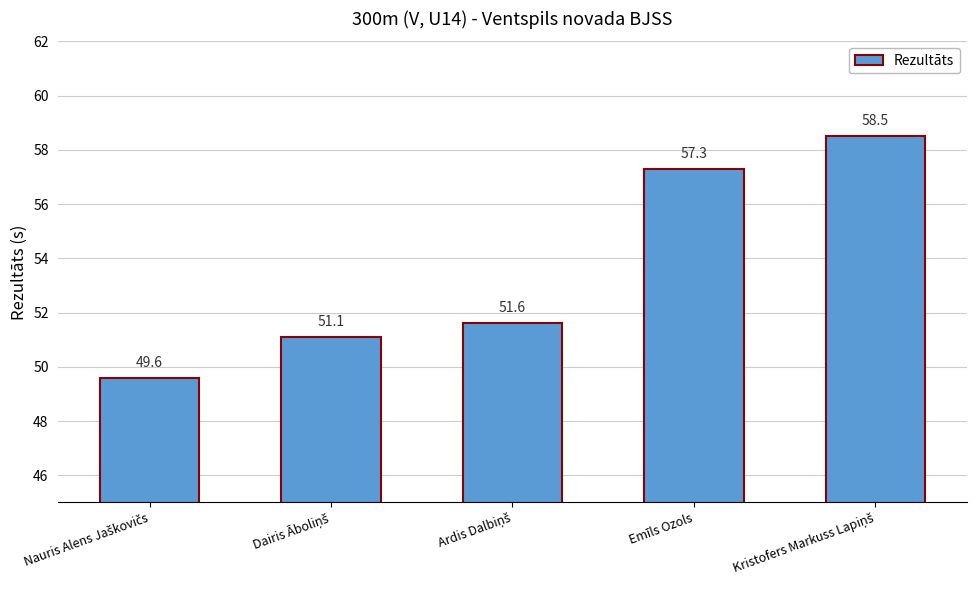

How many series are shown in this chart?

1